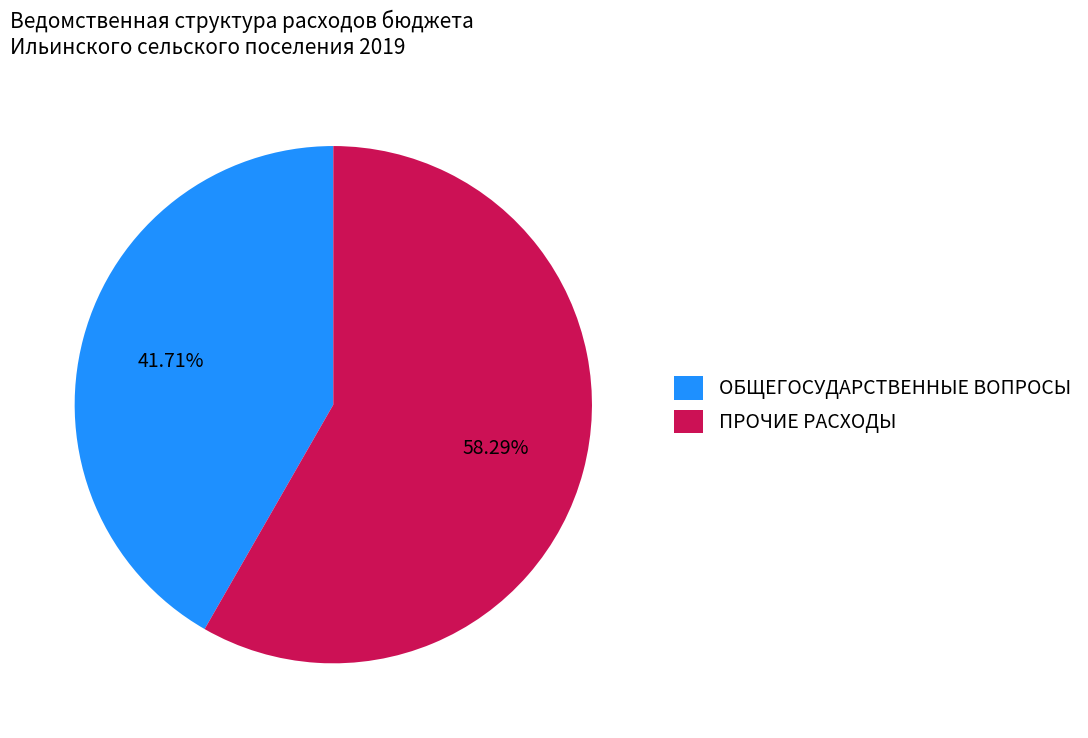

Between ОБЩЕГОСУДАРСТВЕННЫЕ ВОПРОСЫ and ПРОЧИЕ РАСХОДЫ, which is larger?

ПРОЧИЕ РАСХОДЫ